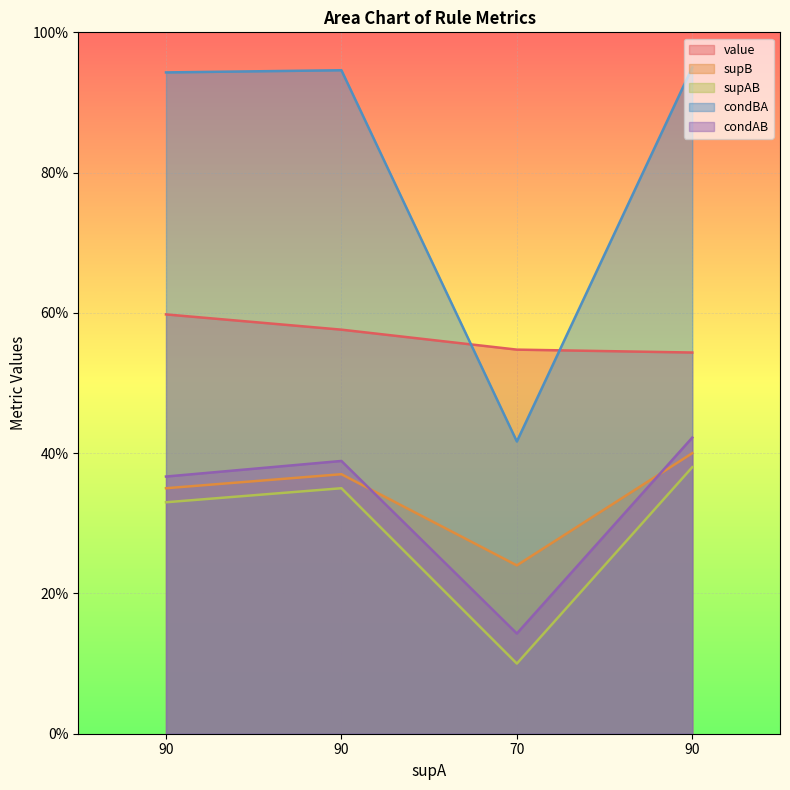

How many lines are shown in the chart?

5